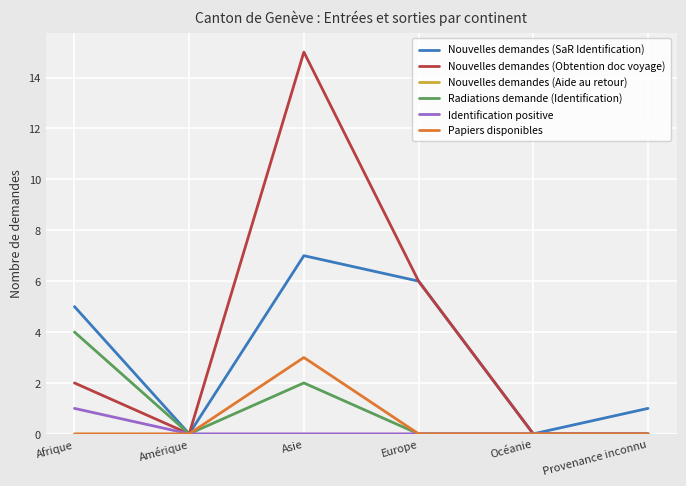

Which series has the largest range (max minus min)?

Nouvelles demandes (Obtention doc voyage)